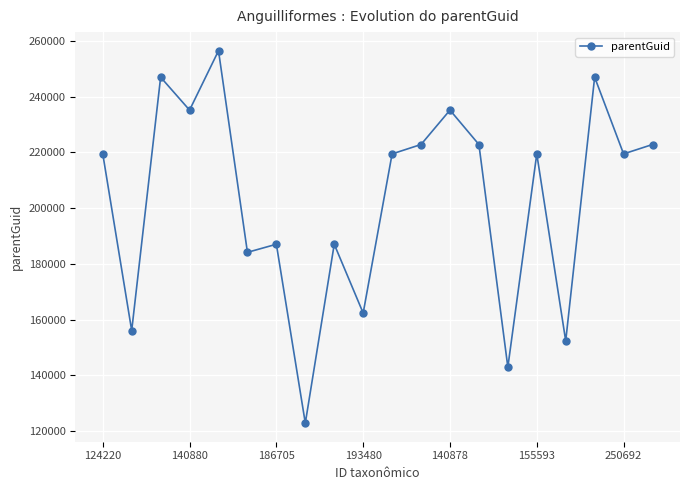

What is the maximum value shown in the chart?

256450